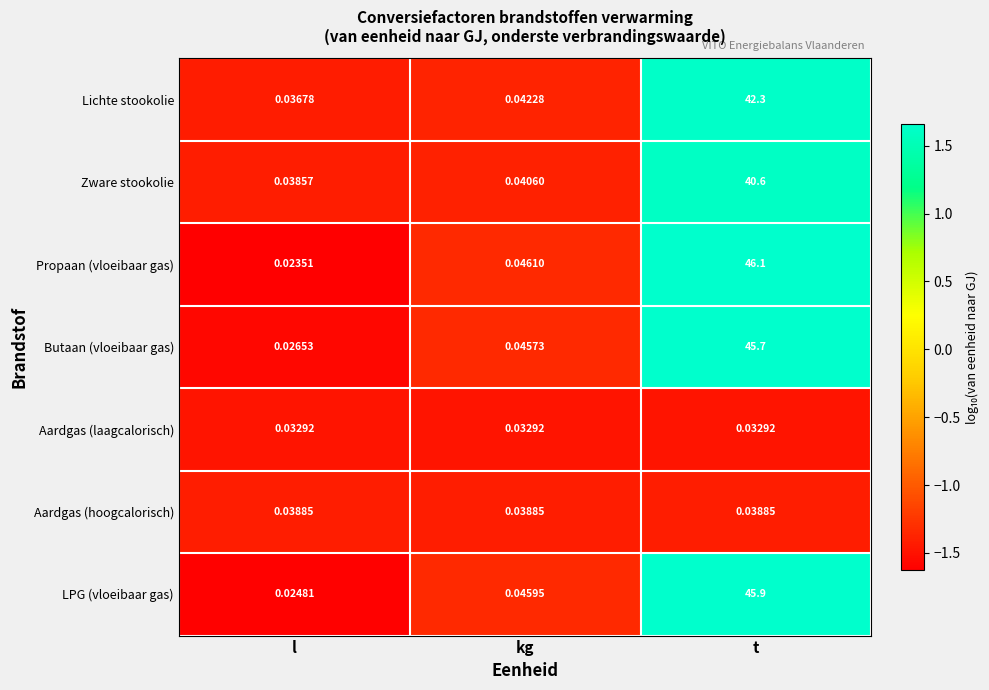

How many distinct data groups are displayed?

7